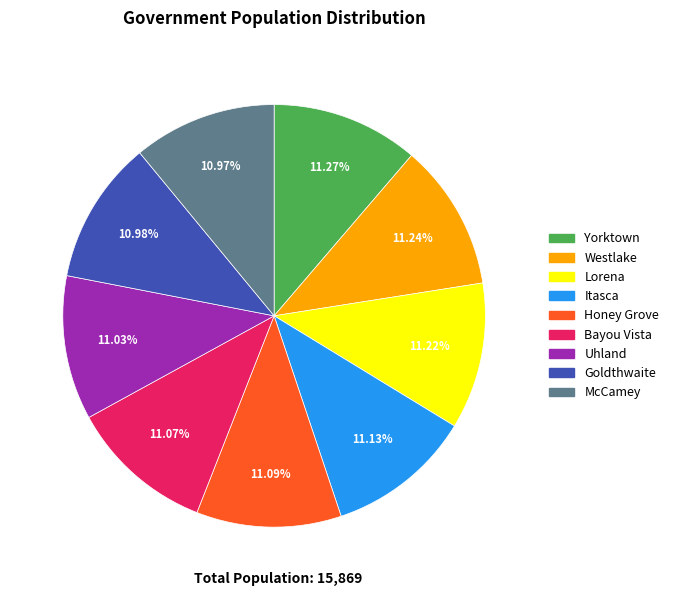

Is there a majority slice in this chart?

No